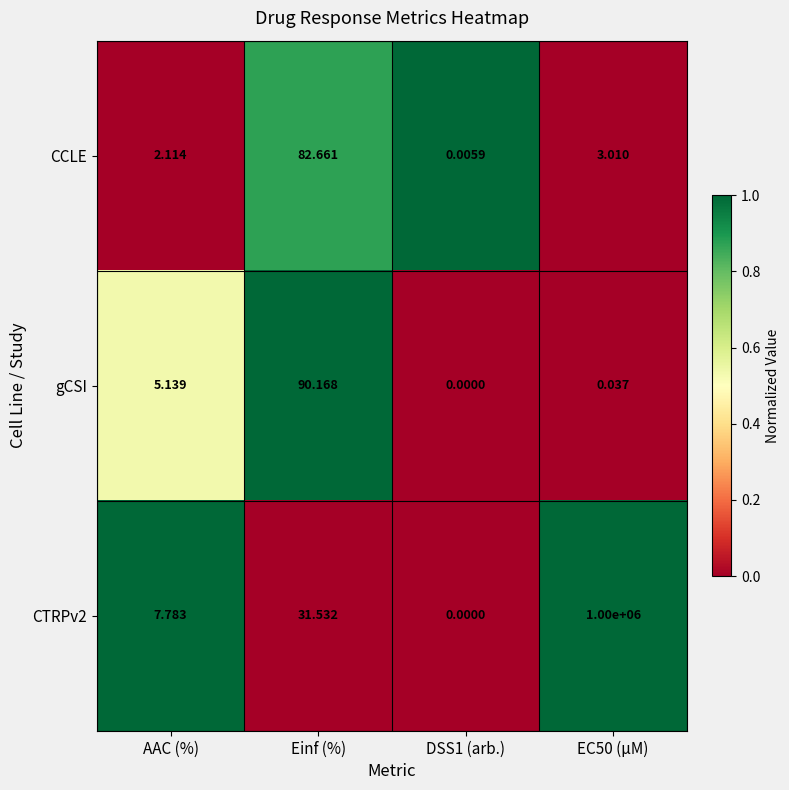

Where does the CTRPv2 series first go above 31?

Einf (%)